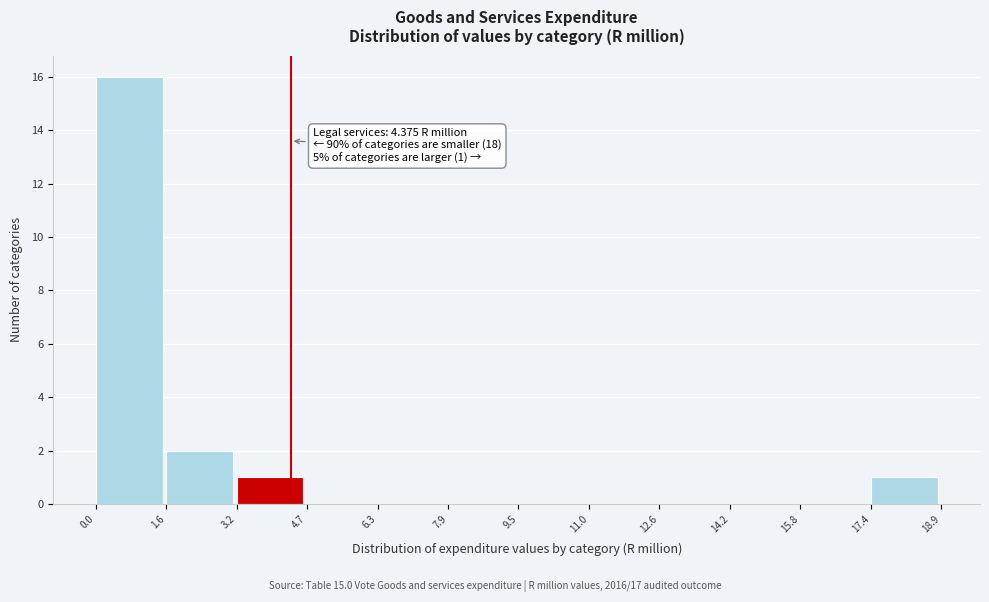

Over which range of the x-axis is the bar tallest?

0.0 to 1.6